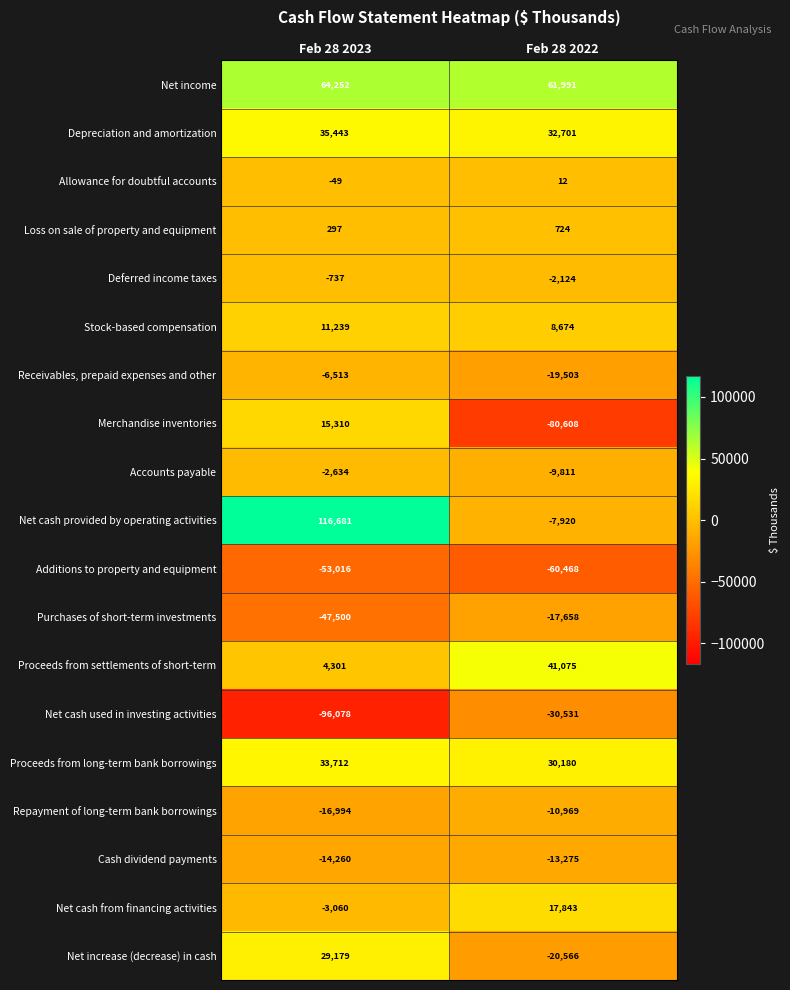

Count the number of data series in this chart.

19